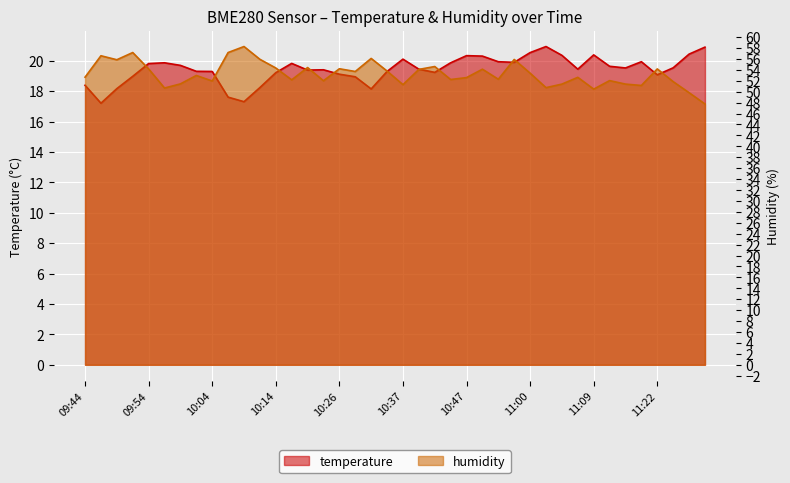

What value does the temperature series have at 10:06?

17.6